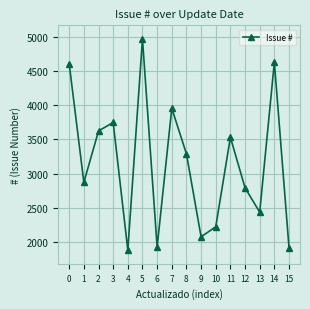

How many distinct data groups are displayed?

1